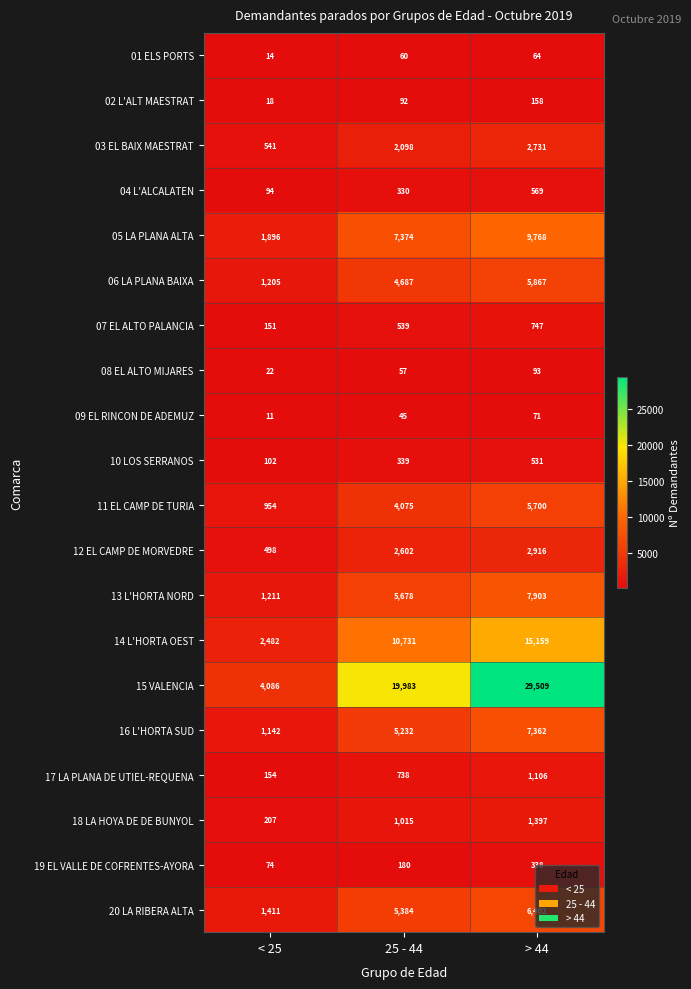

How many distinct data groups are displayed?

20